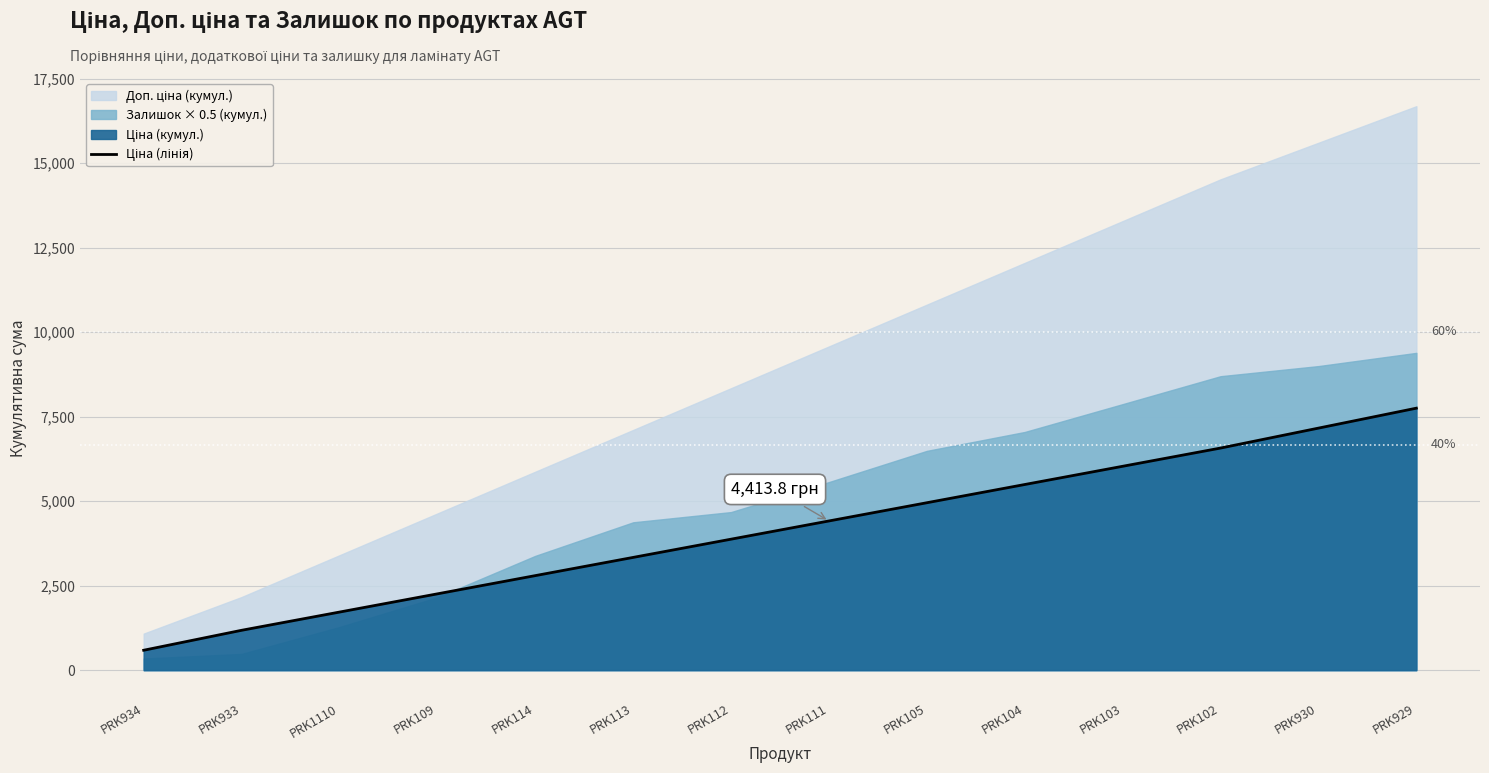

Which label corresponds to the smallest value in the chart?

PRK934